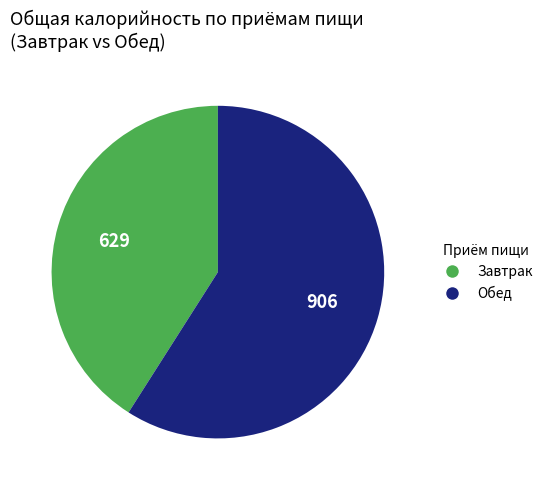

True or false: Обед accounts for 59% of the total.

True